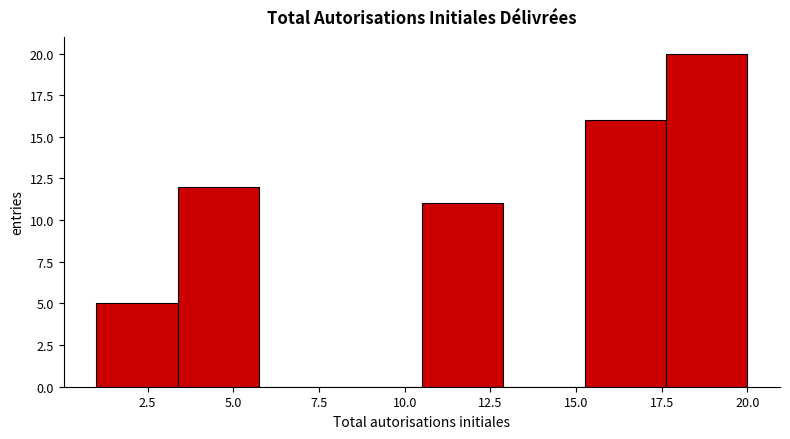

Reading left to right, transcribe this chart: for each bar, give the range it covers on the x-axis and its height. Neither the bar edges nor the heights are printed on the chart, so give them approximately, as read against the axes.

1.0 to 3.5: 5
3.5 to 6.0: 12
6.0 to 8.0: 0
8.0 to 10.5: 0
10.5 to 13.0: 11
13.0 to 15.5: 0
15.5 to 17.5: 16
17.5 to 20.0: 20